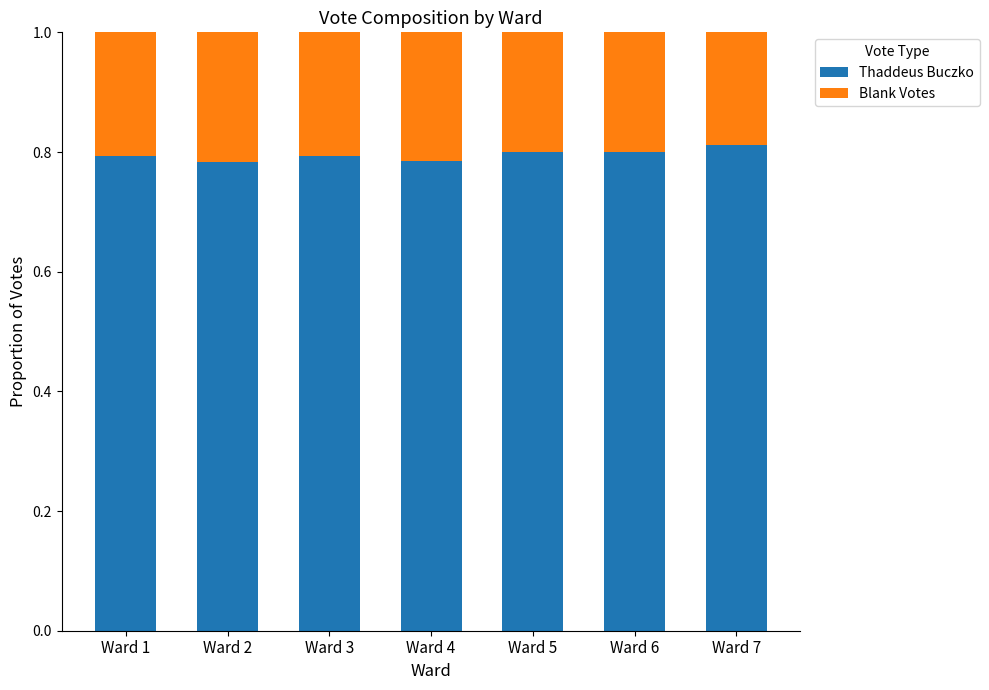

Are the bars grouped side by side (vs. stacked)?

No